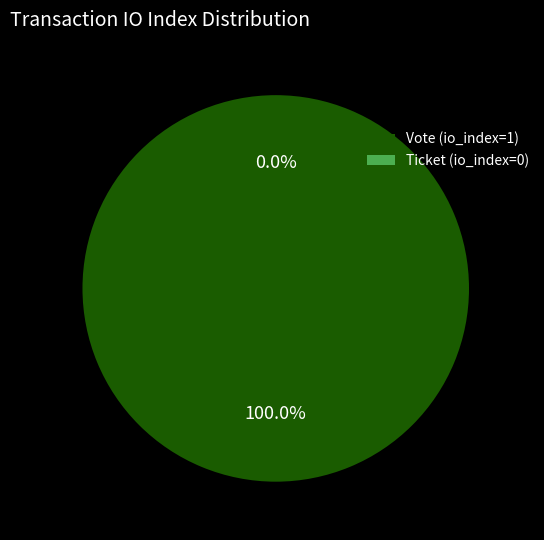

To the nearest percent, what is the difference between the largest and smallest slice percentages?

100%